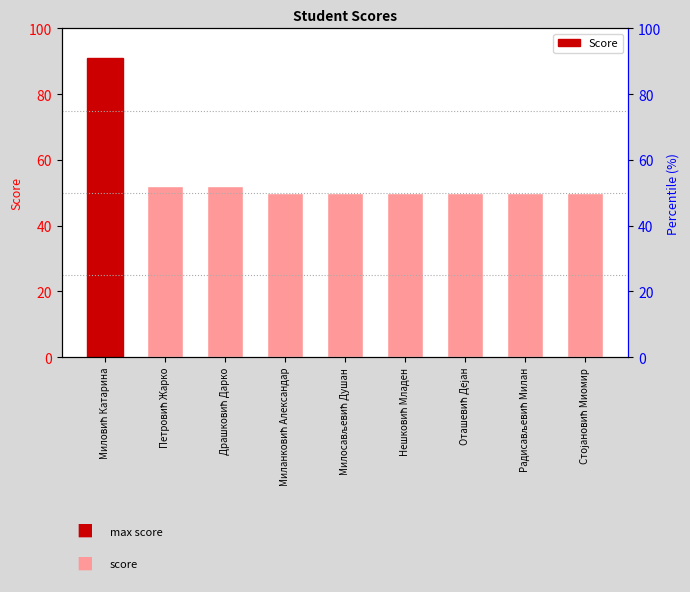

What value does the data have at Драшковић Дарко, to the nearest 10?

50